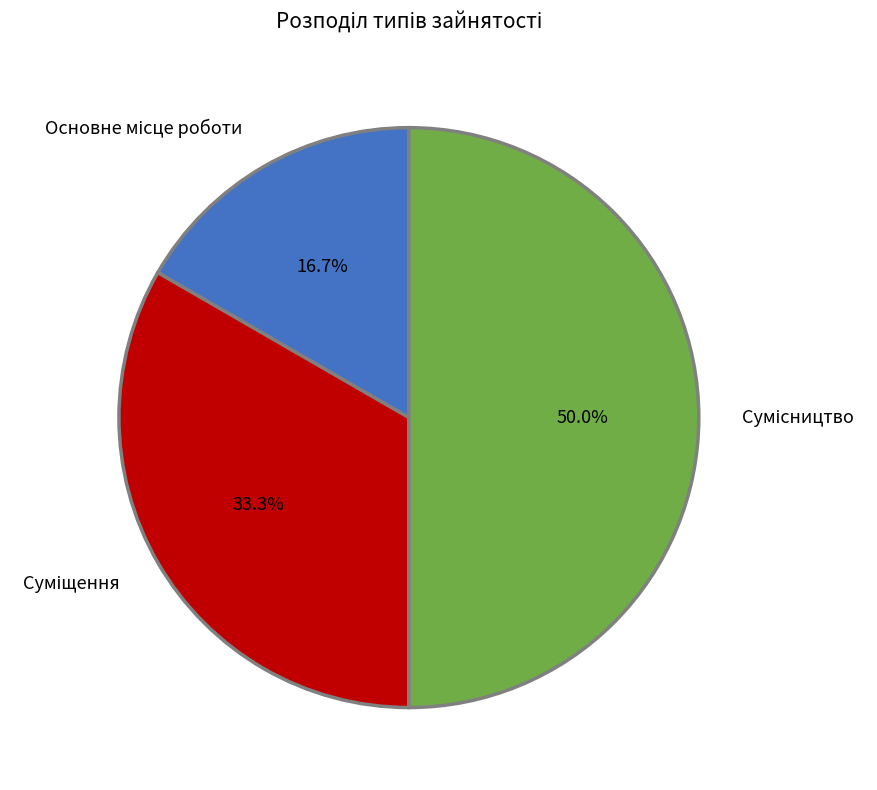

How many slices are in this pie chart?

3